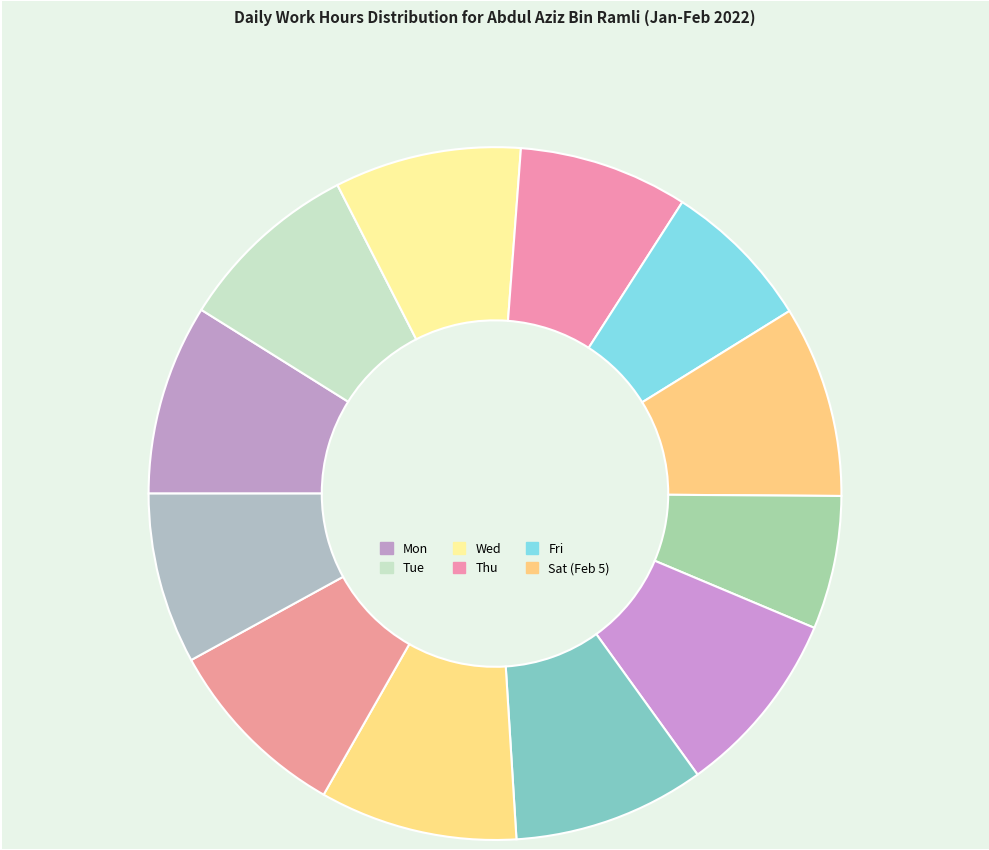

Count the number of slices in the pie.

12